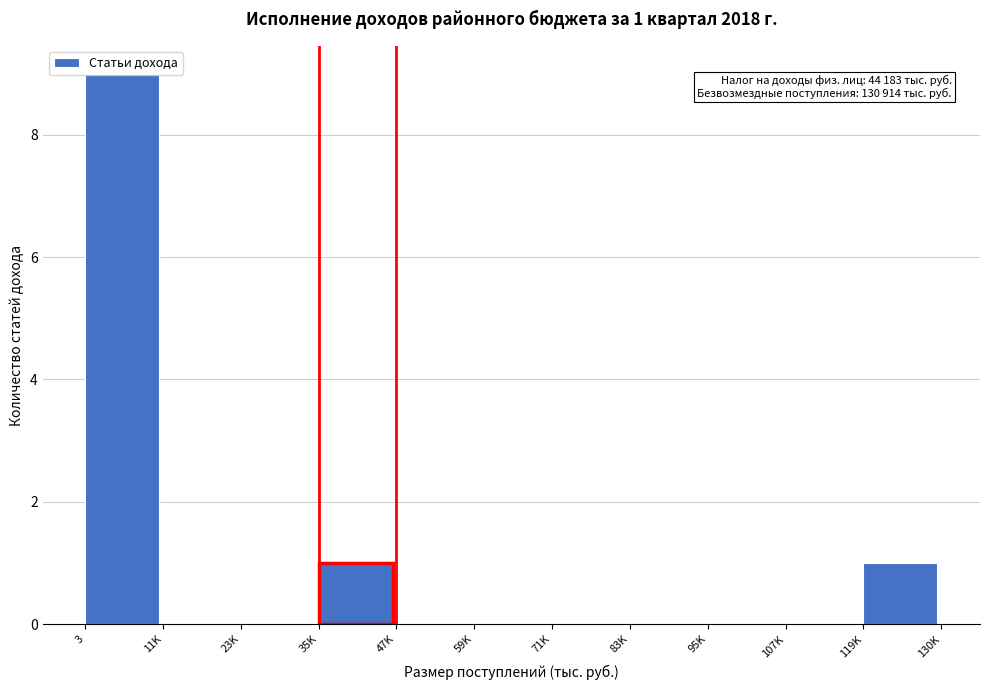

What is the change in value from 3 to 119K?

-8